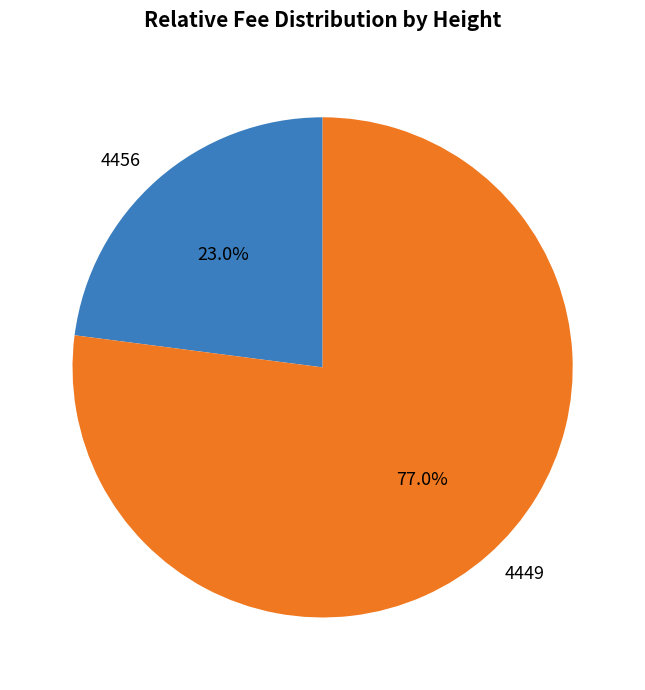

Rank the categories by value from lowest to highest.

4456, 4449